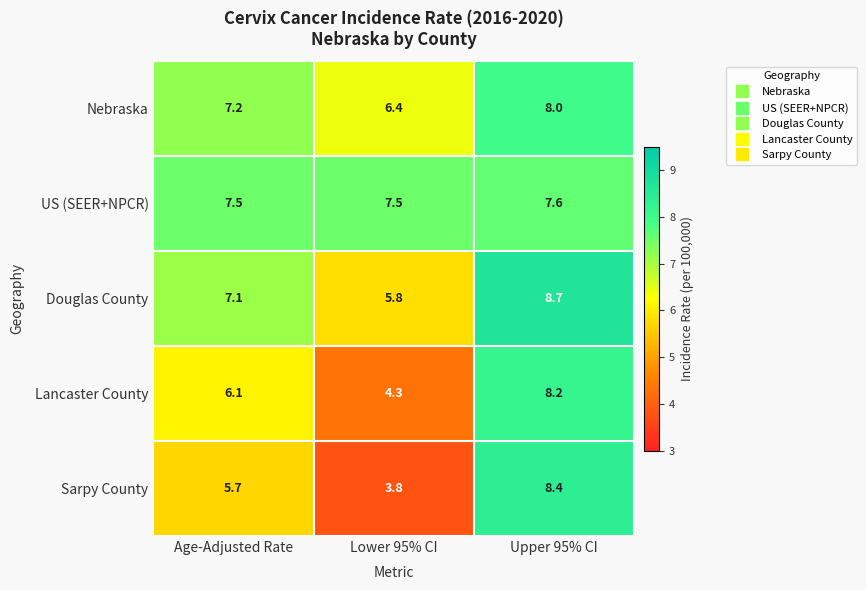

True or false: Lancaster County has a value of 6.1 at Age-Adjusted Rate.

True